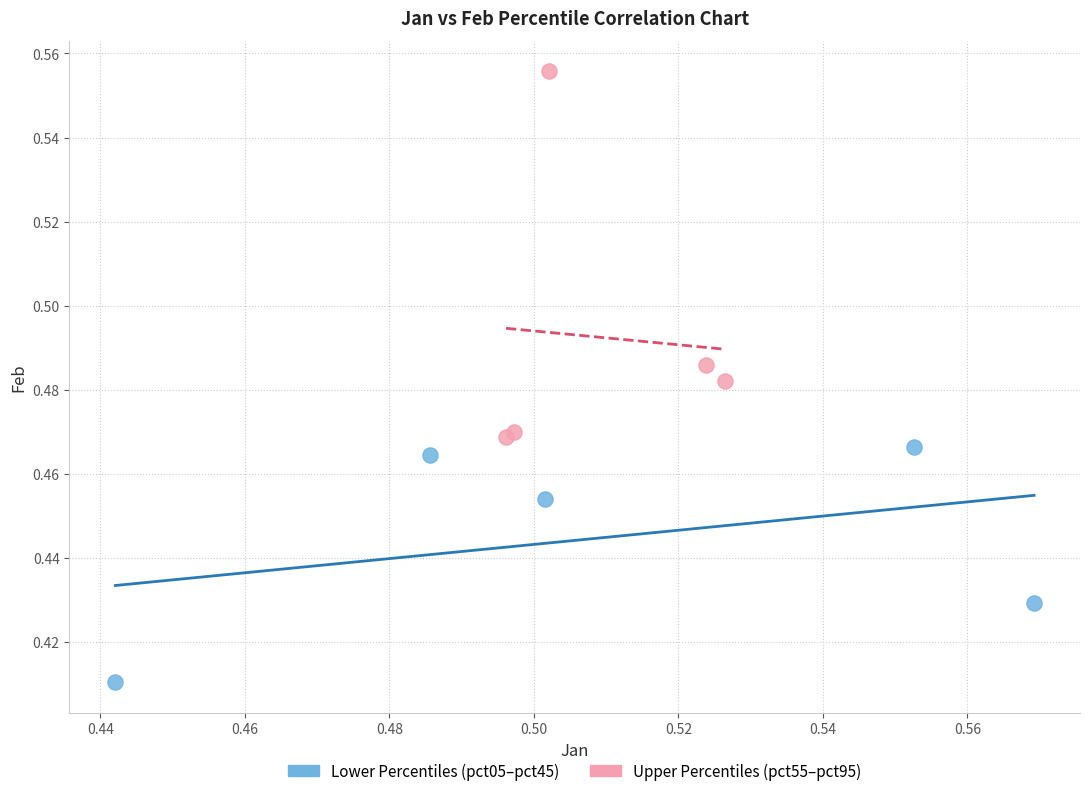

Which series has the largest Y range (max minus min)?

Upper Percentiles (pct55–pct95)